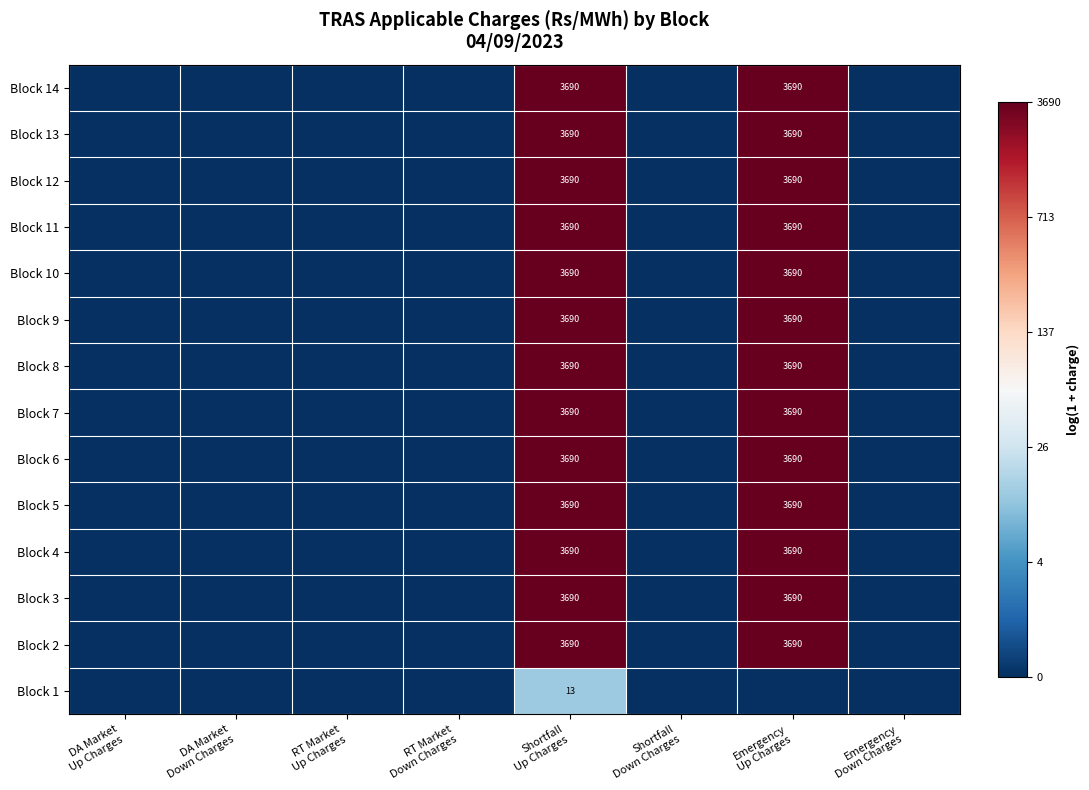

At which label is Block 10 closest to 4?

DA Market Up Charges